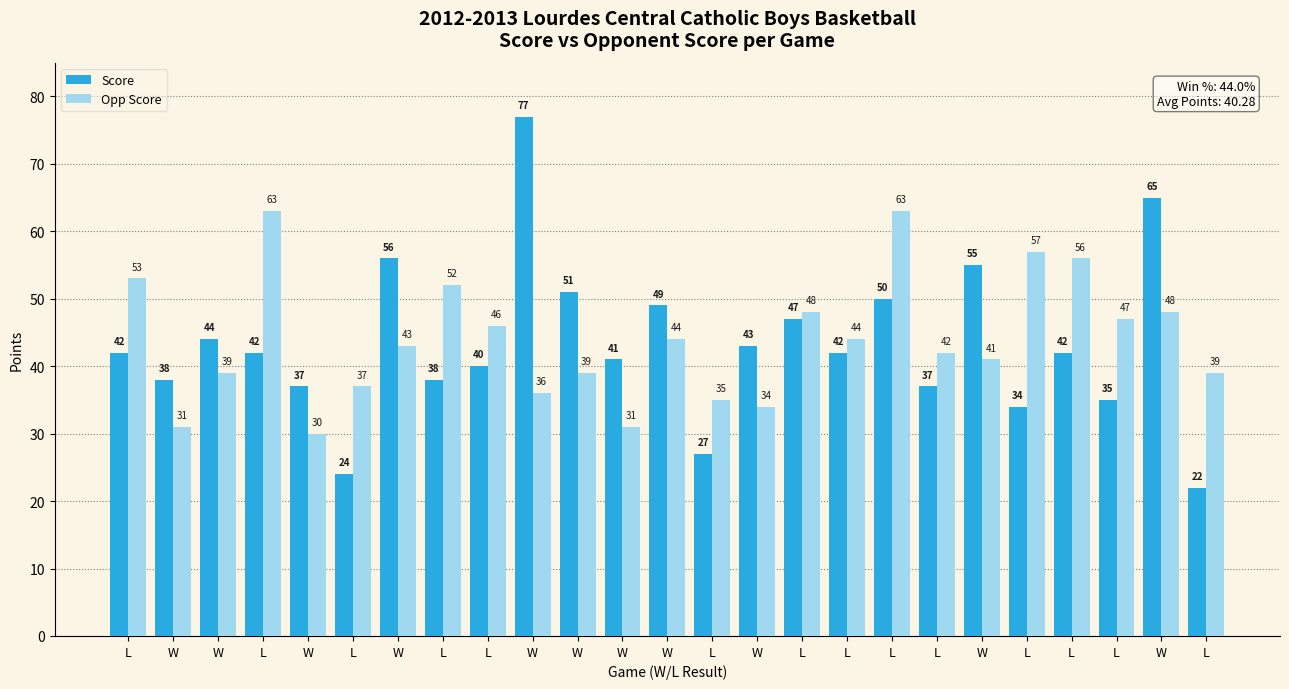

Does the chart contain stacked bars?

No